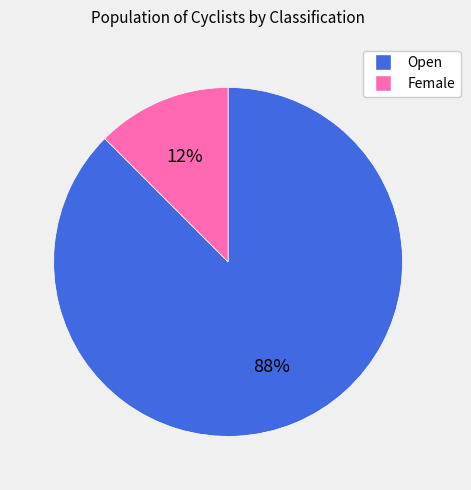

Does any single category account for the majority?

Yes